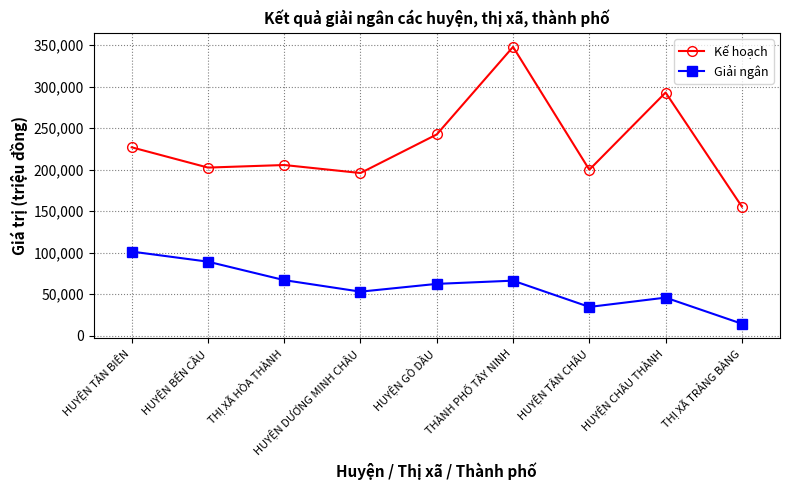

Is this an area chart (filled region under the line)?

No